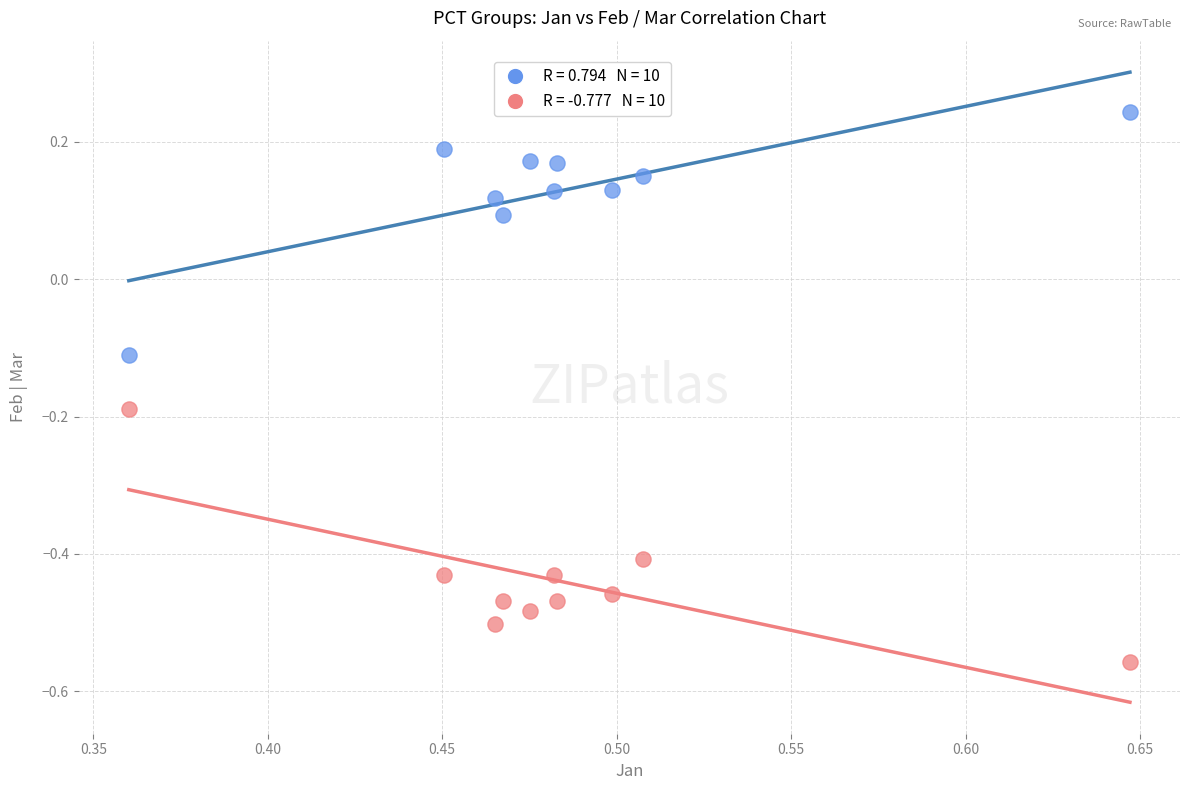

Across all data points, what is the range of Y values (max minus min)?

0.8